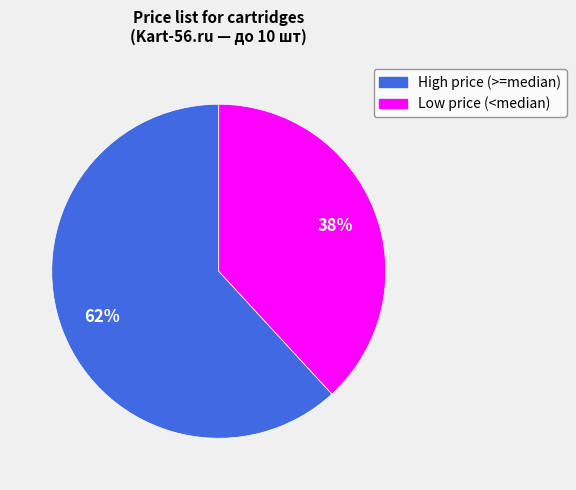

To the nearest percent, what is the difference between the largest and smallest slice percentages?

24%